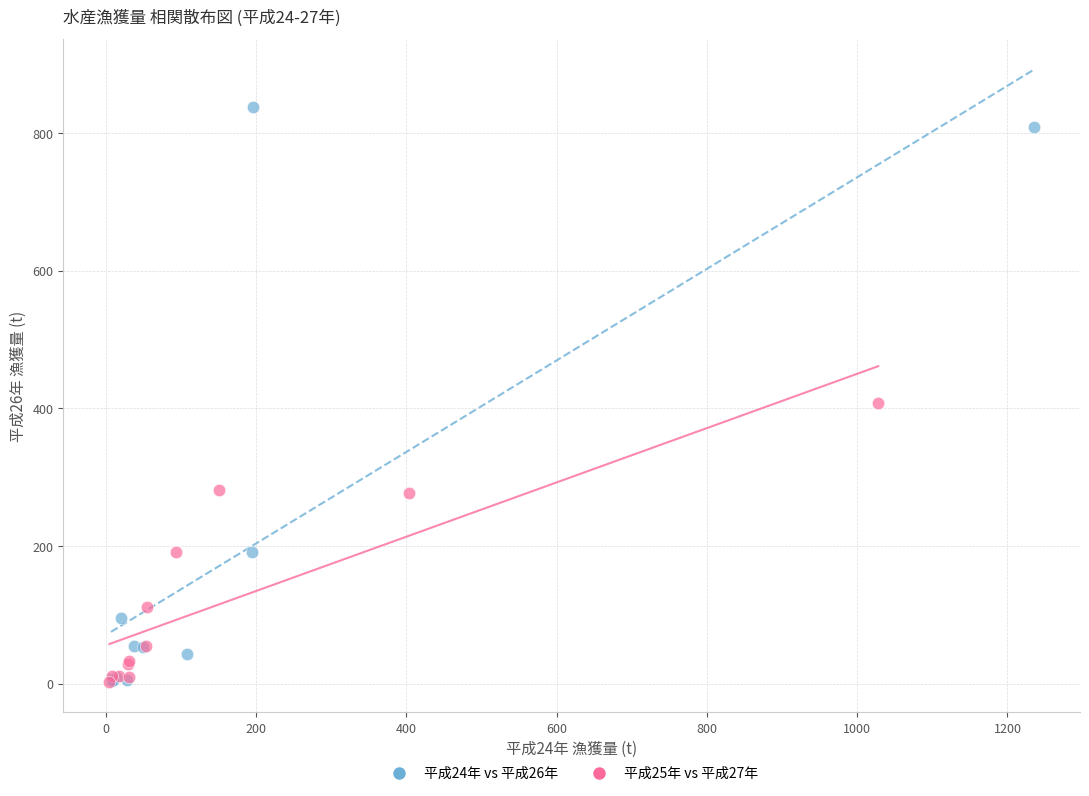

Which series has the widest spread of Y values?

平成24年 vs 平成26年